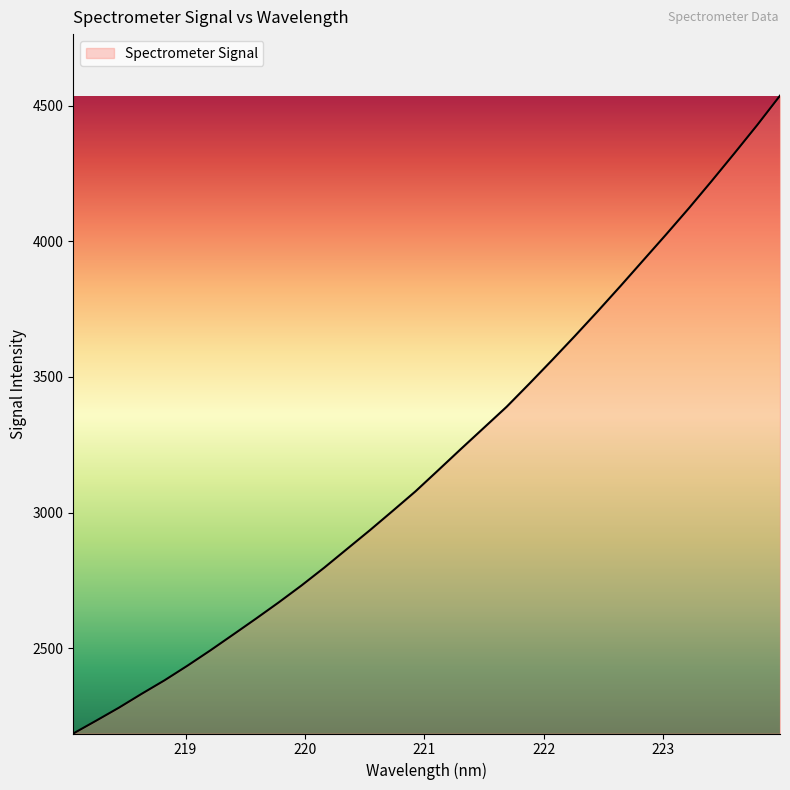

What is the difference between the maximum and minimum values?

2351.2